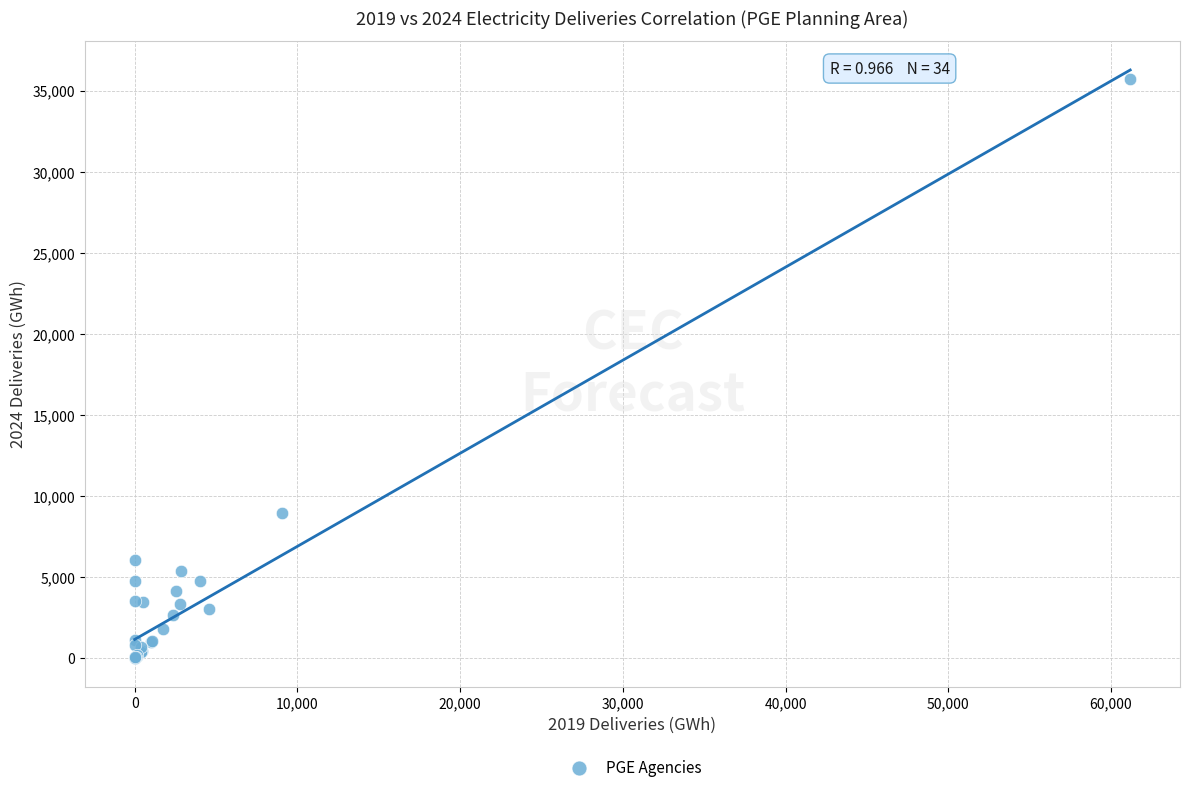

What Y value in the scatter plot is closest to 17855?

8959